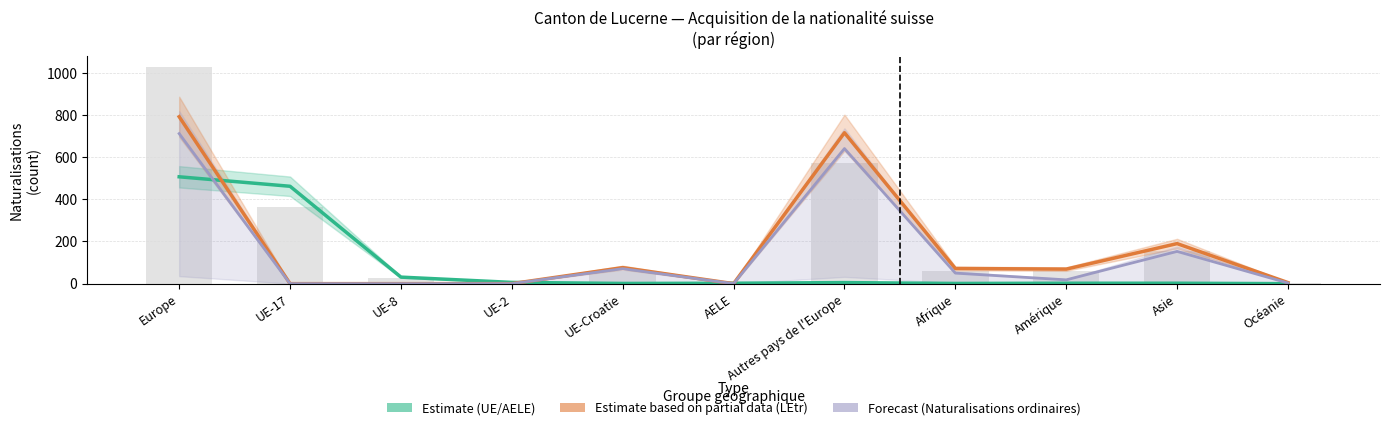

At which label does Estimate (UE/AELE) first exceed 2?

Europe